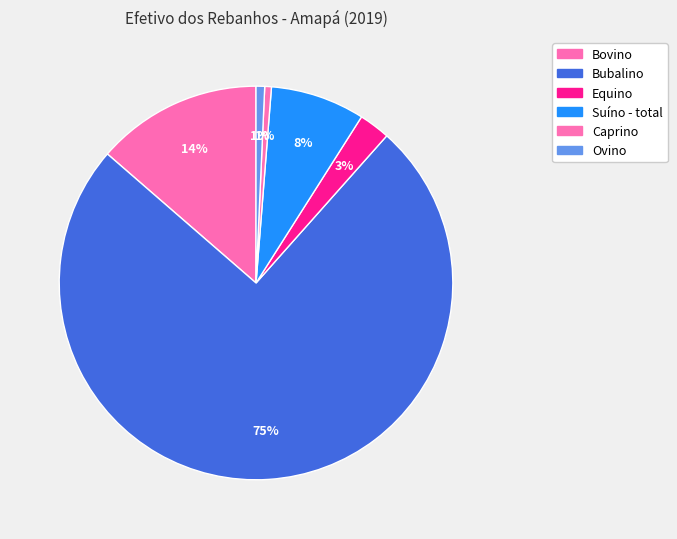

How many segments does this pie chart have?

6